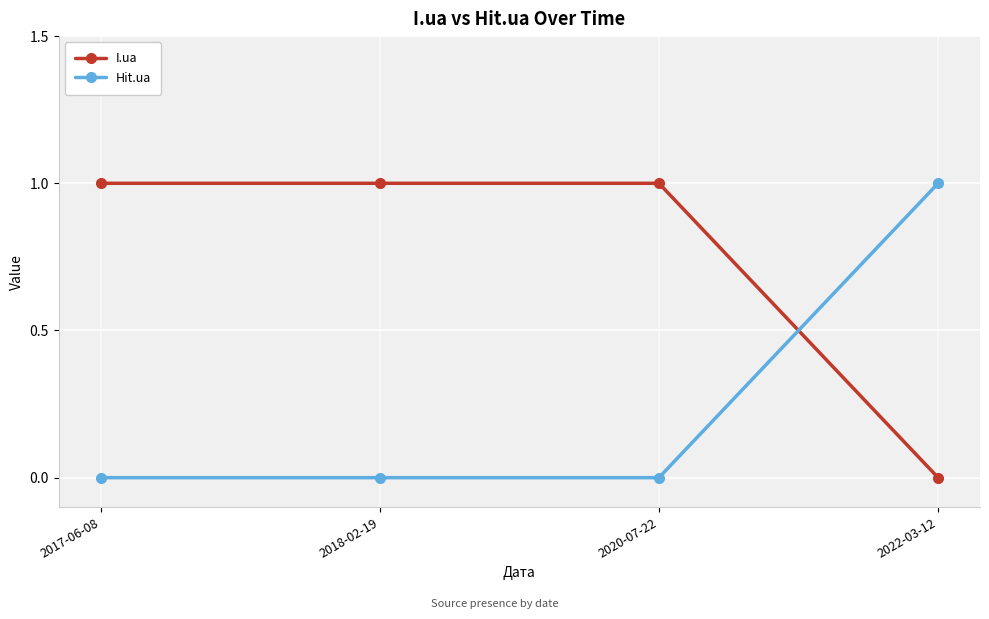

Count the number of categories in the chart.

4